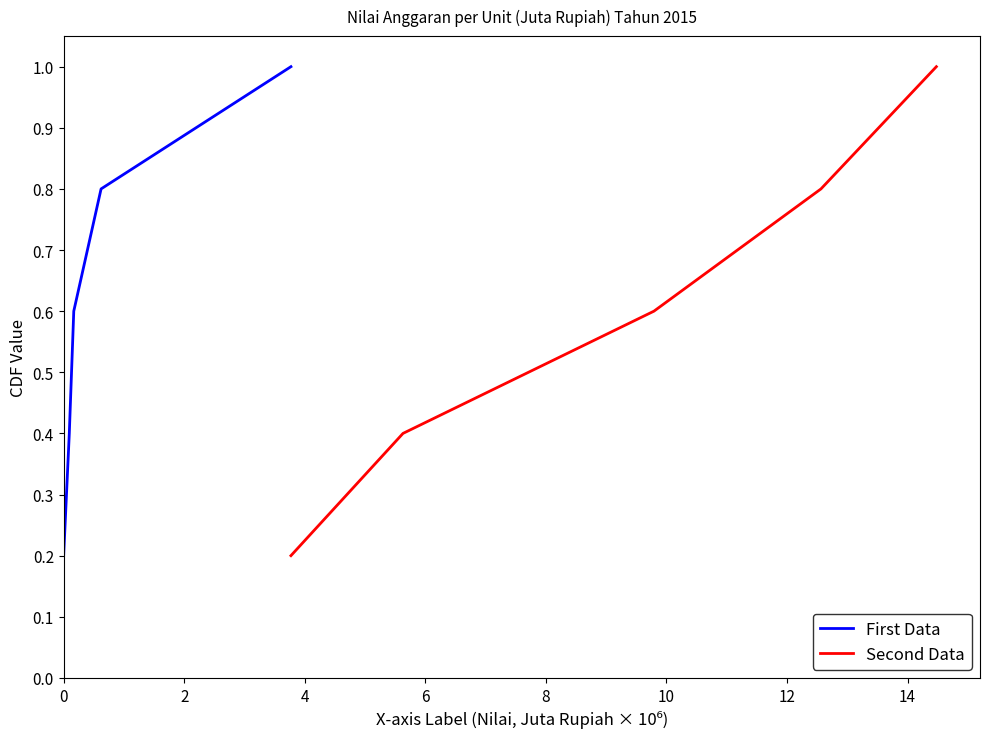

What is the maximum value for First Data?

1.0